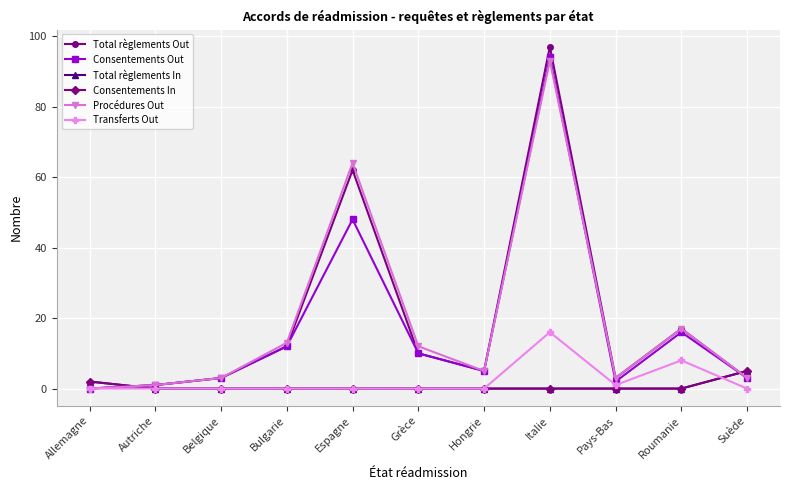

Is this an area chart (filled region under the line)?

No